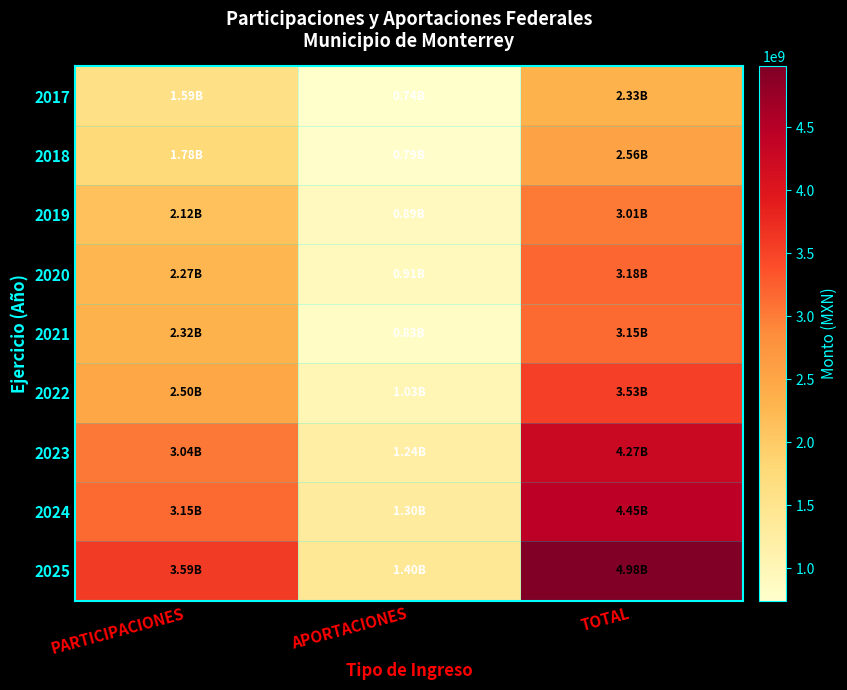

At PARTICIPACIONES, list the series in order from smallest to largest.

2017, 2018, 2019, 2020, 2021, 2022, 2023, 2024, 2025